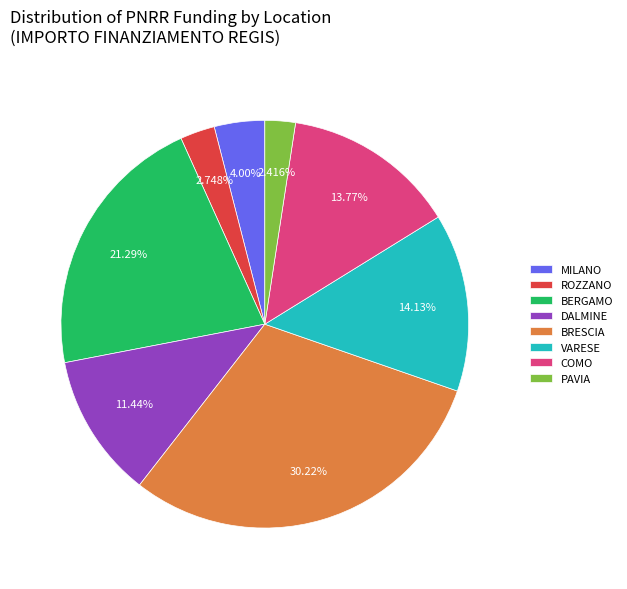

How many slices are in this pie chart?

8